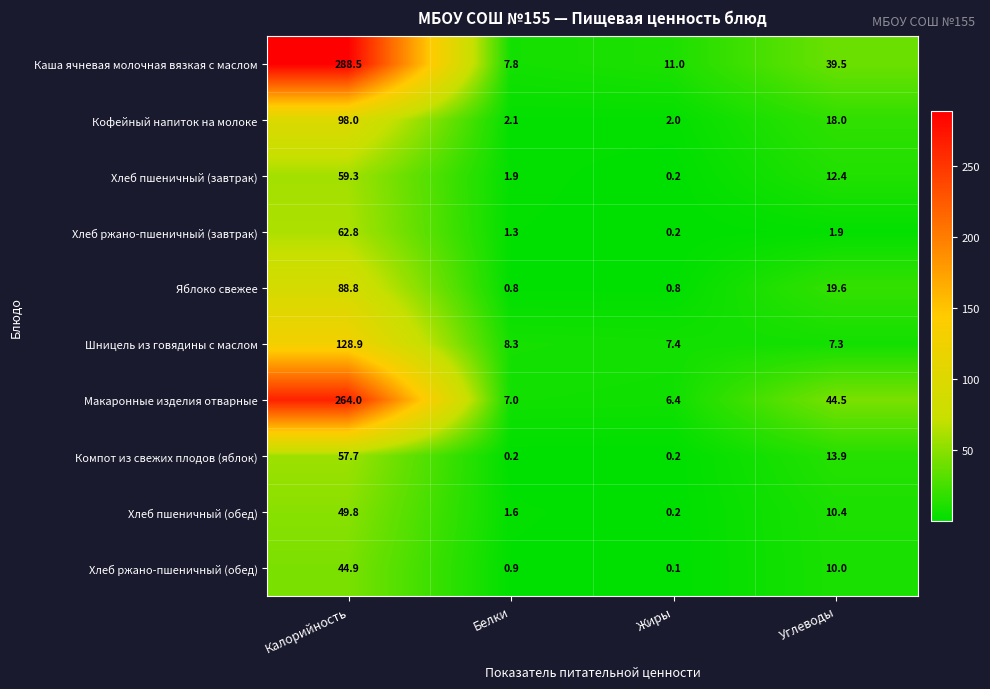

At how many categories does at least one series exceed 279?

1